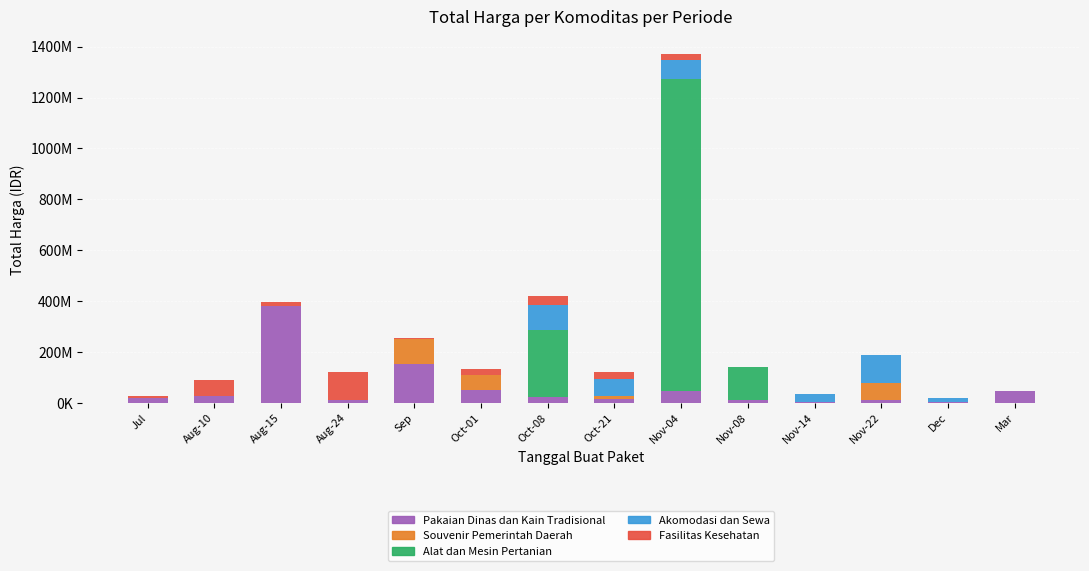

What are all the series names shown in the legend?

Pakaian Dinas dan Kain Tradisional, Souvenir Pemerintah Daerah, Alat dan Mesin Pertanian, Akomodasi dan Sewa, Fasilitas Kesehatan